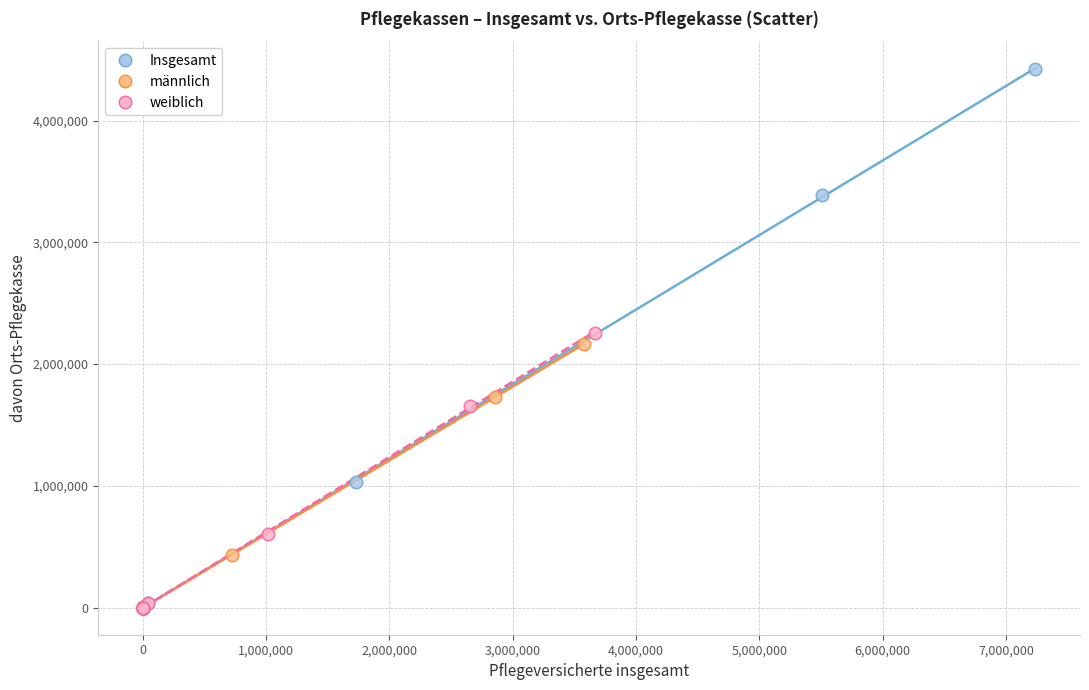

Which series has the widest spread of Y values?

Insgesamt